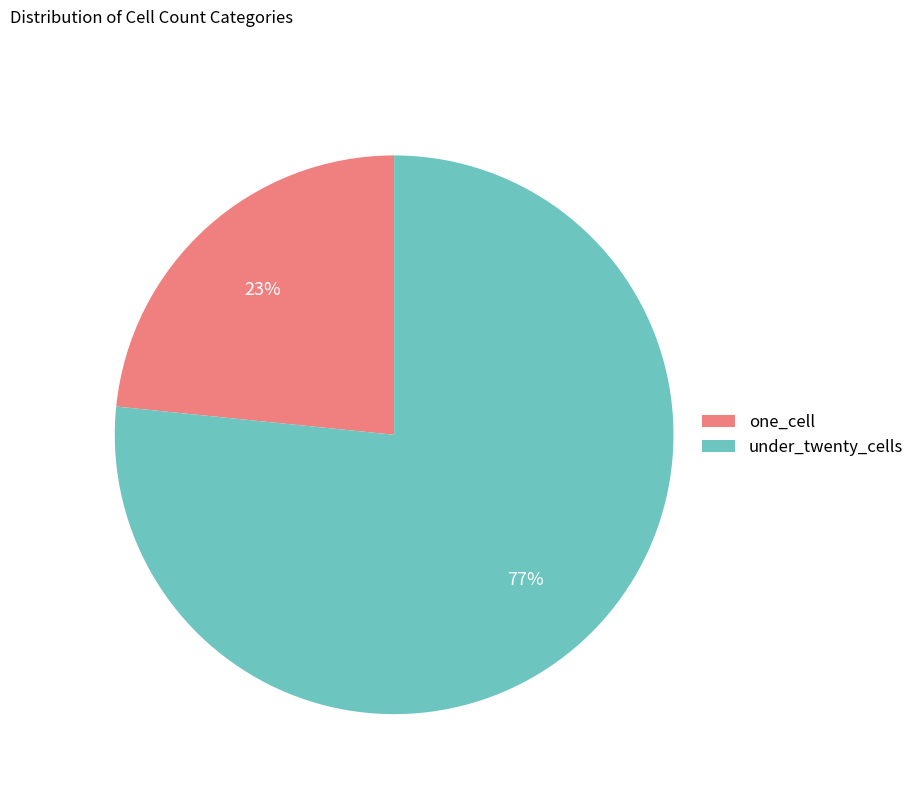

The one_cell slice represents 19% of the pie. True or false?

False